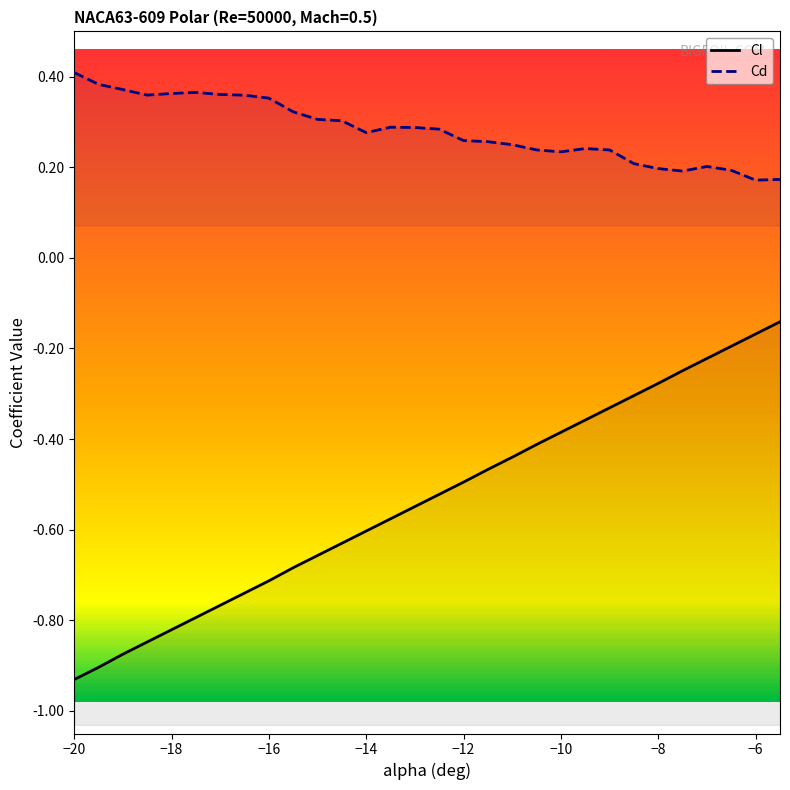

At which category does the chart reach its minimum across all series?

−20